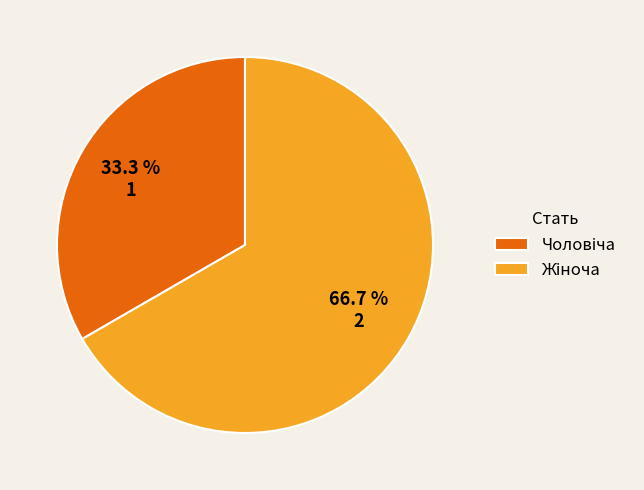

Does any single category account for the majority?

Yes